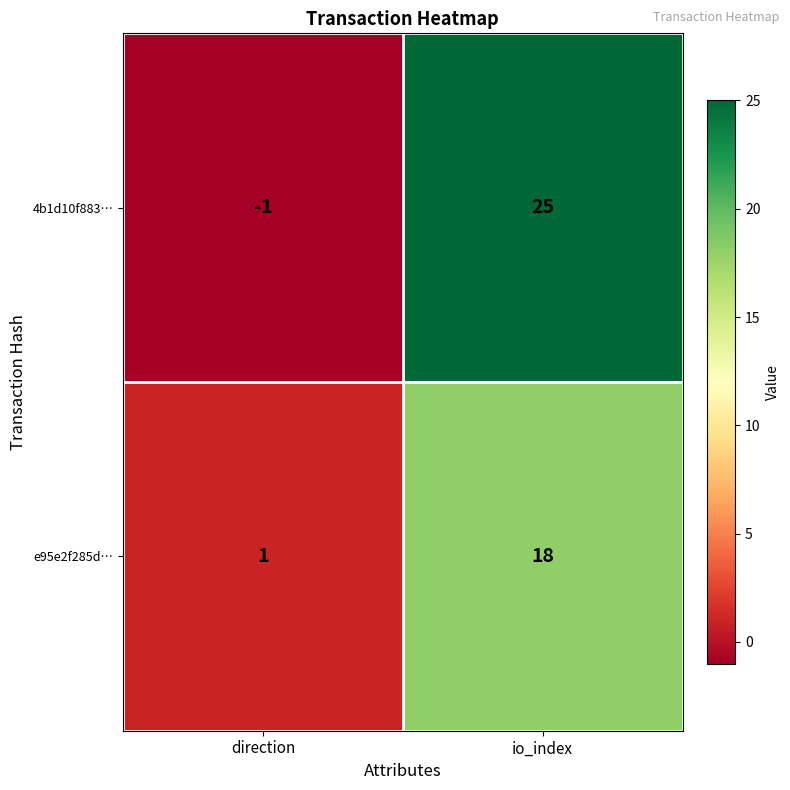

At which label does 4b1d10f883… reach its peak?

io_index